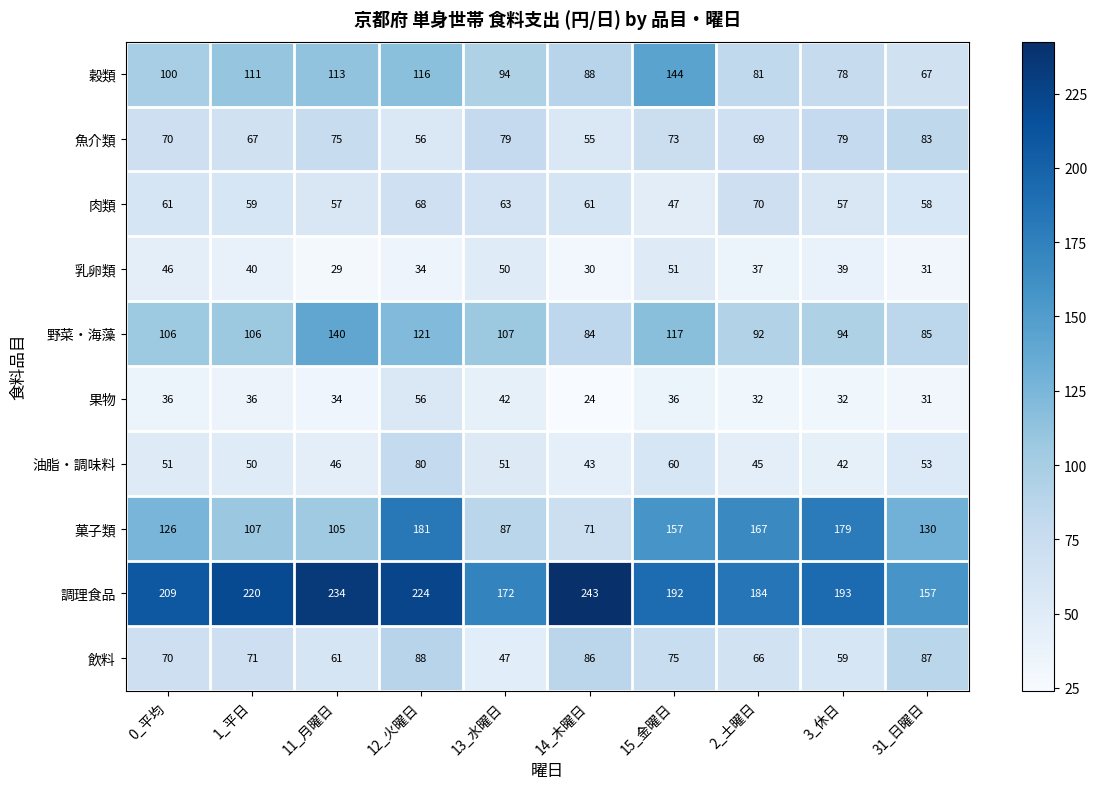

List the series in order of their peak value, lowest first.

乳卵類, 果物, 肉類, 油脂・調味料, 魚介類, 飲料, 野菜・海藻, 穀類, 菓子類, 調理食品